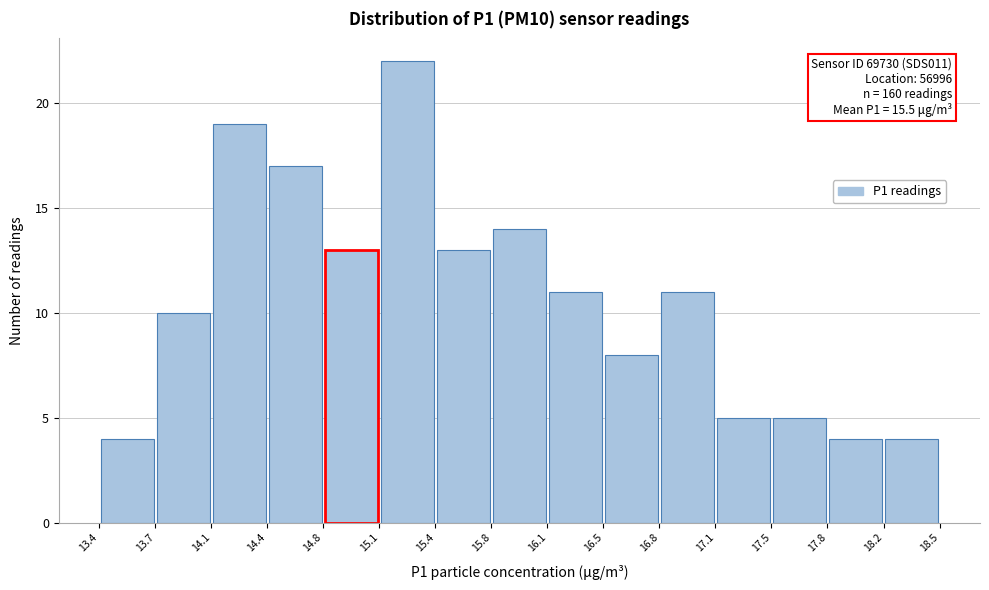

Which range on the x-axis has the tallest bar?

15.1 to 15.4